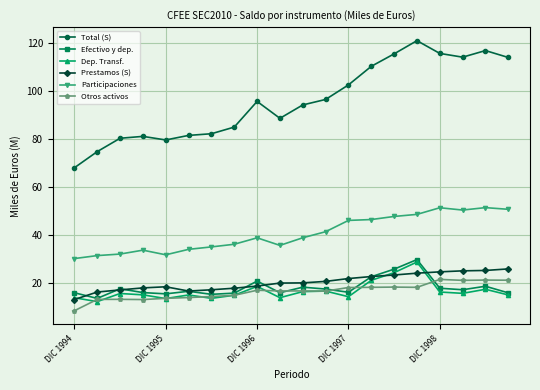

Which series has the largest range (max minus min)?

Total (S)